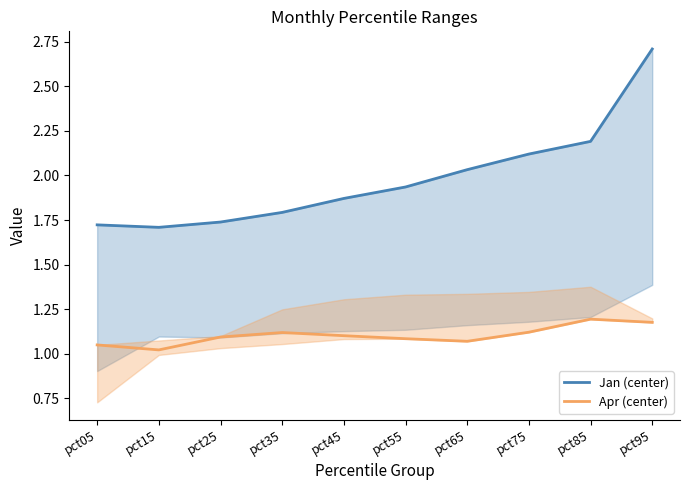

What is the difference between the Apr (center) values at pct95 and pct55?

0.1